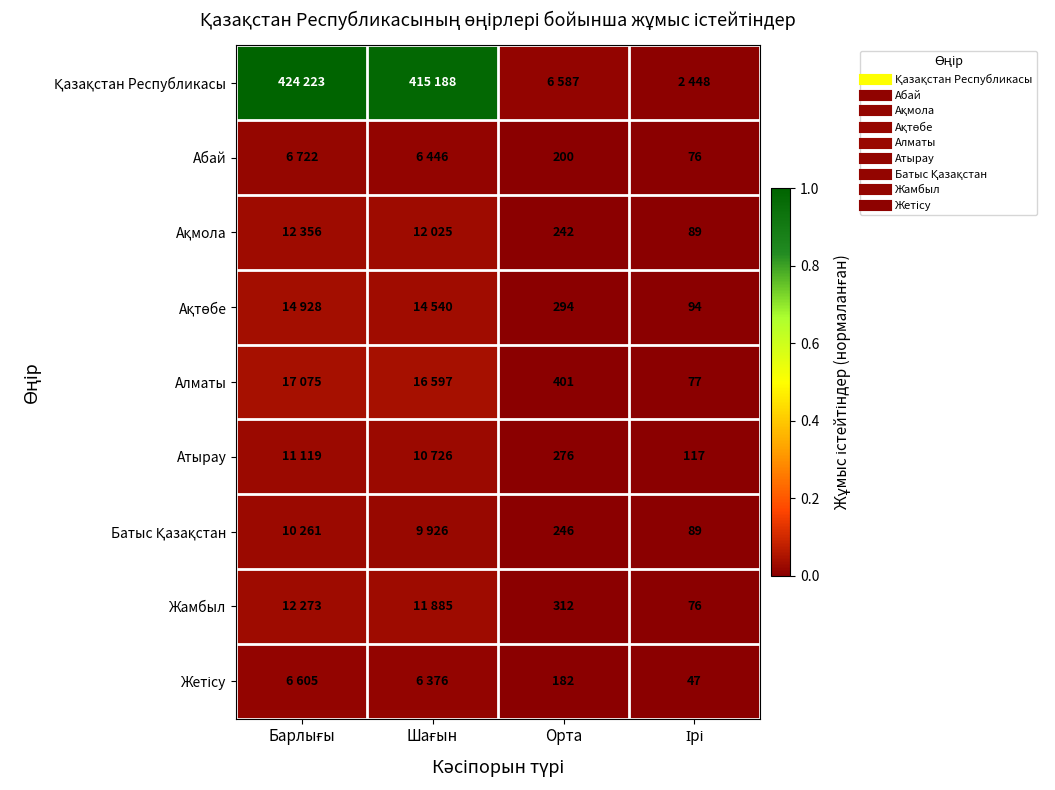

The value of Ақтөбе at Шағын is 0.0. True or false?

True